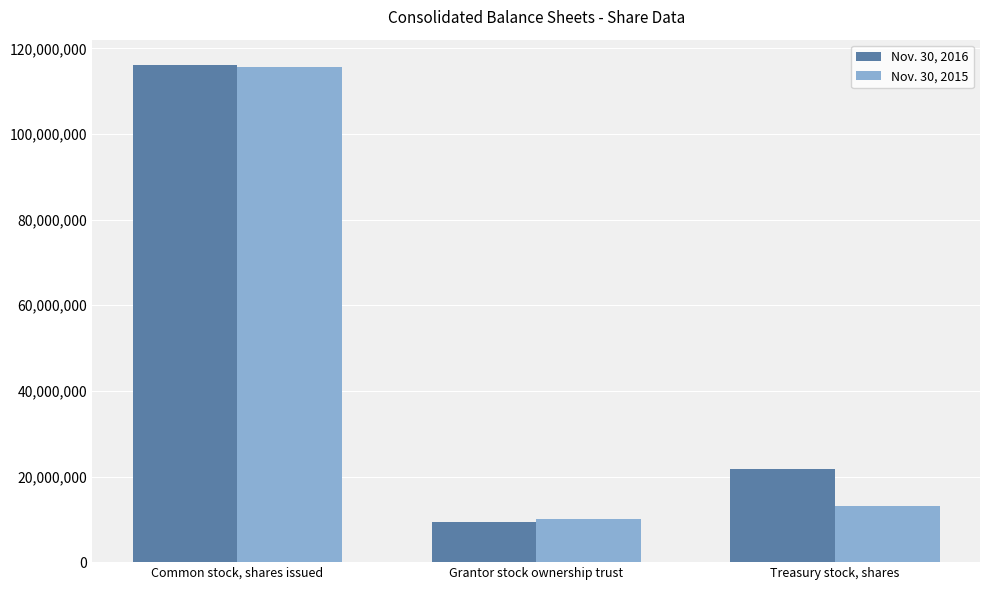

List the series in order of their overall mean, highest first.

Nov. 30, 2016, Nov. 30, 2015